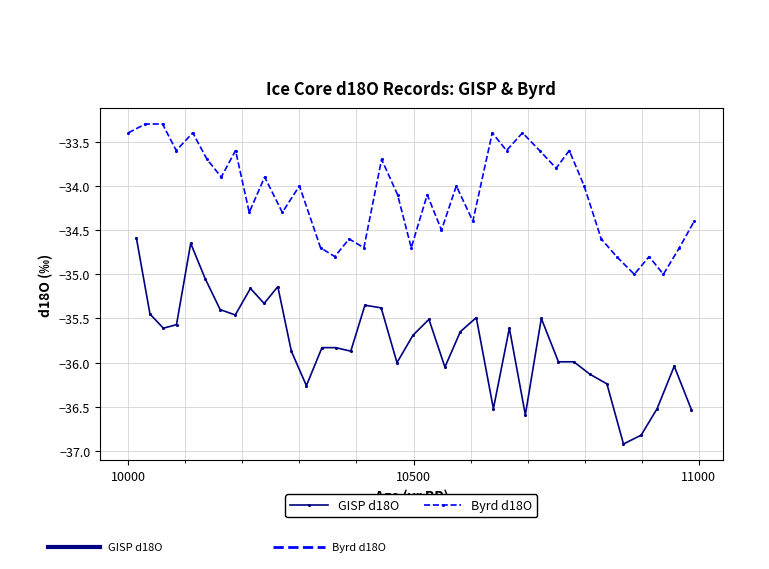

What are all the series names shown in the legend?

GISP d18O, Byrd d18O